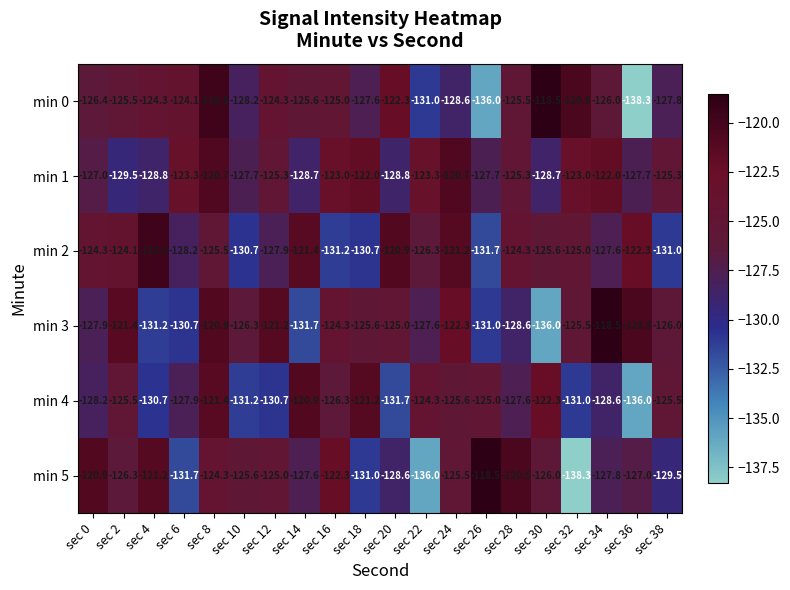

What is the minimum value for min 5?

-138.3